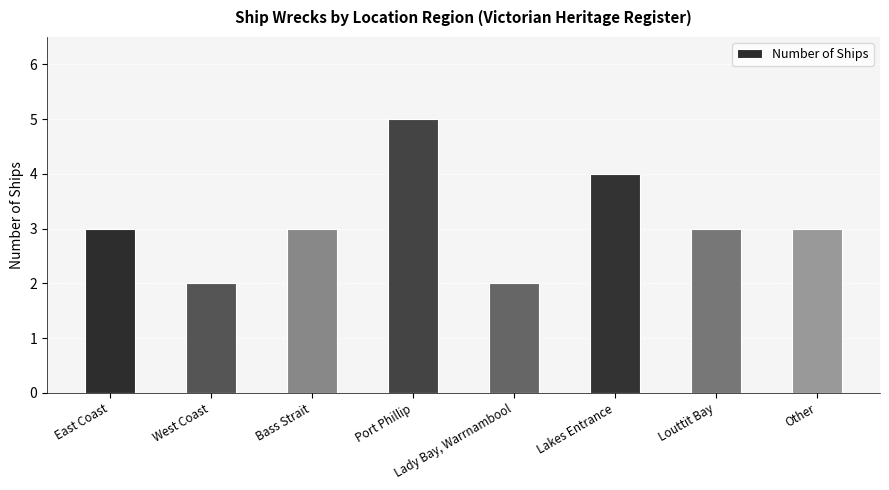

What is the greatest value displayed?

5